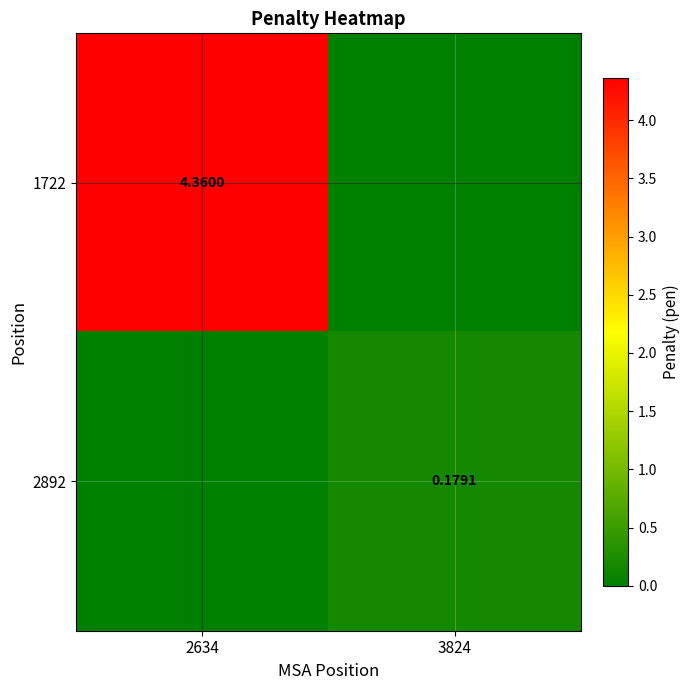

Which has a higher value, 2634 or 3824?

2634